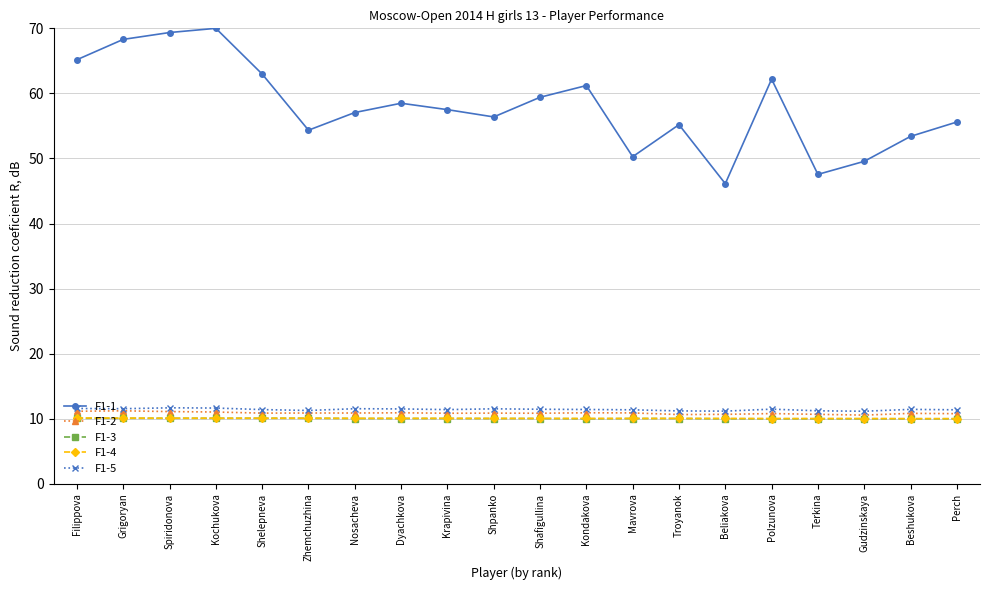

Which series has the largest total across all categories?

F1-1